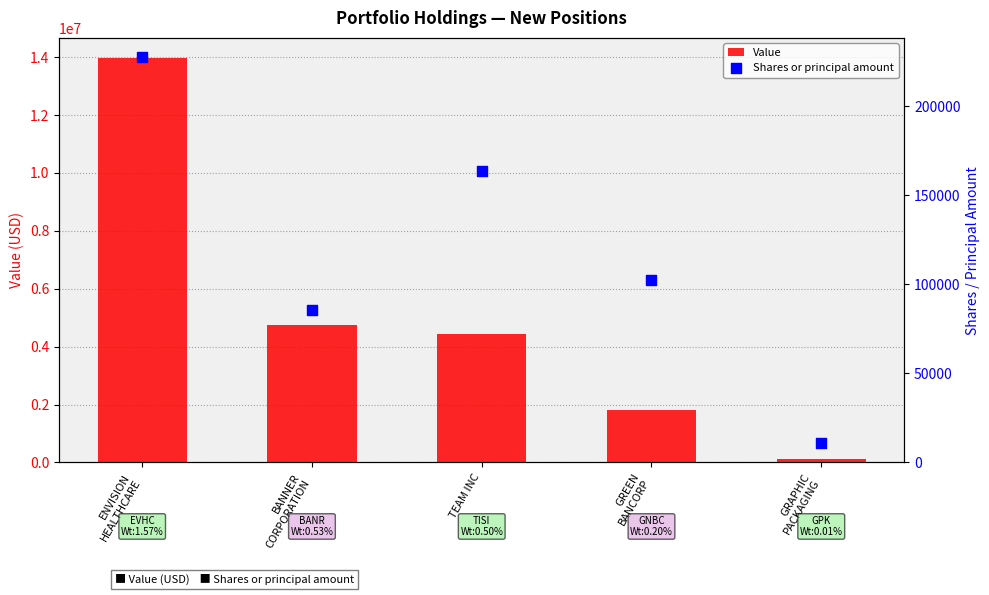

Which series reaches the minimum Y coordinate?

Shares or principal amount